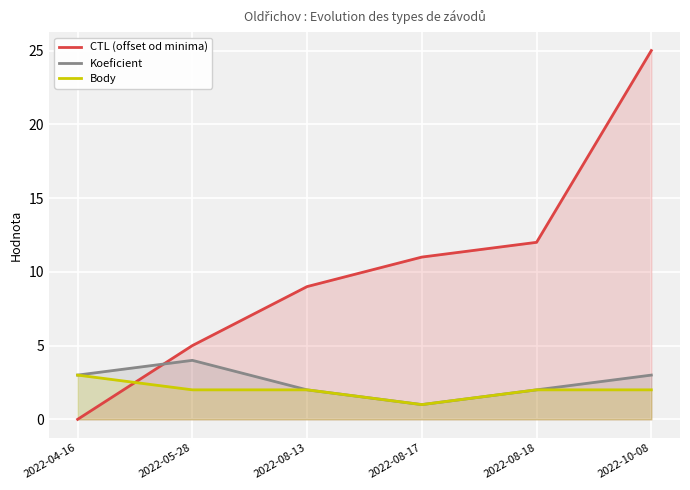

How many interior local valleys does the Koeficient series have?

1